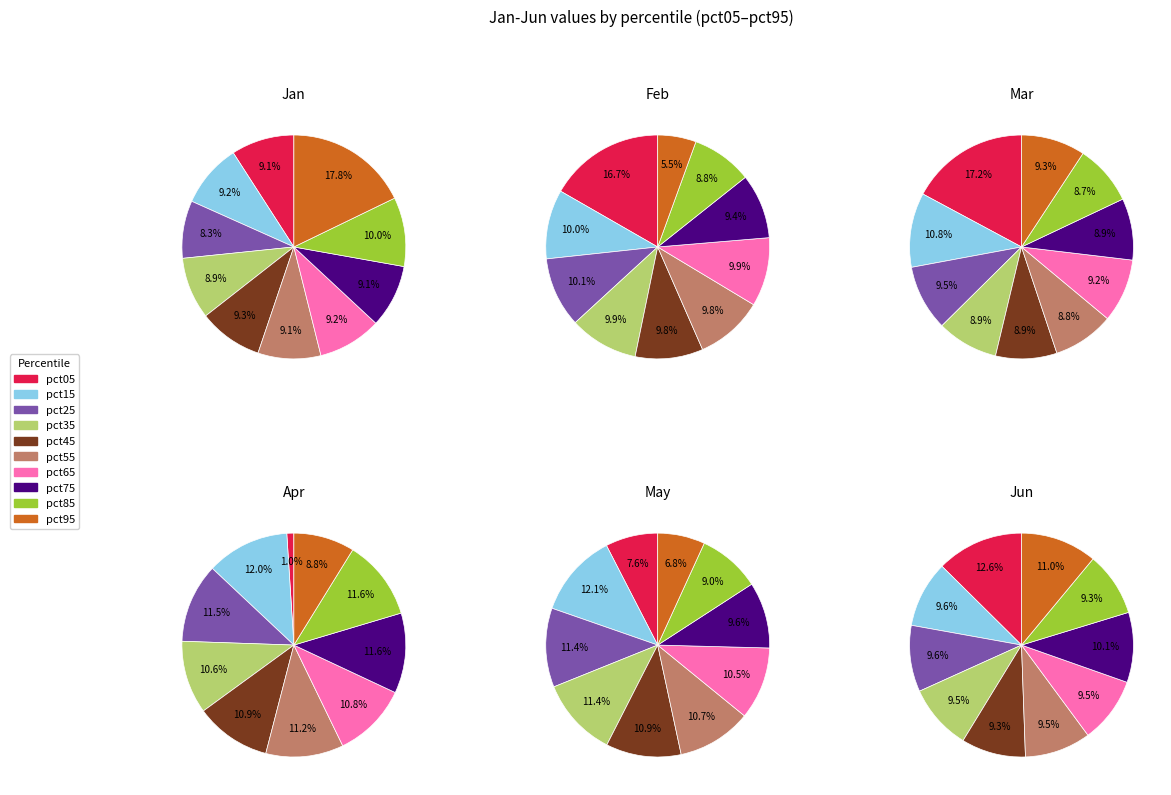

Is there a majority slice in this chart?

No